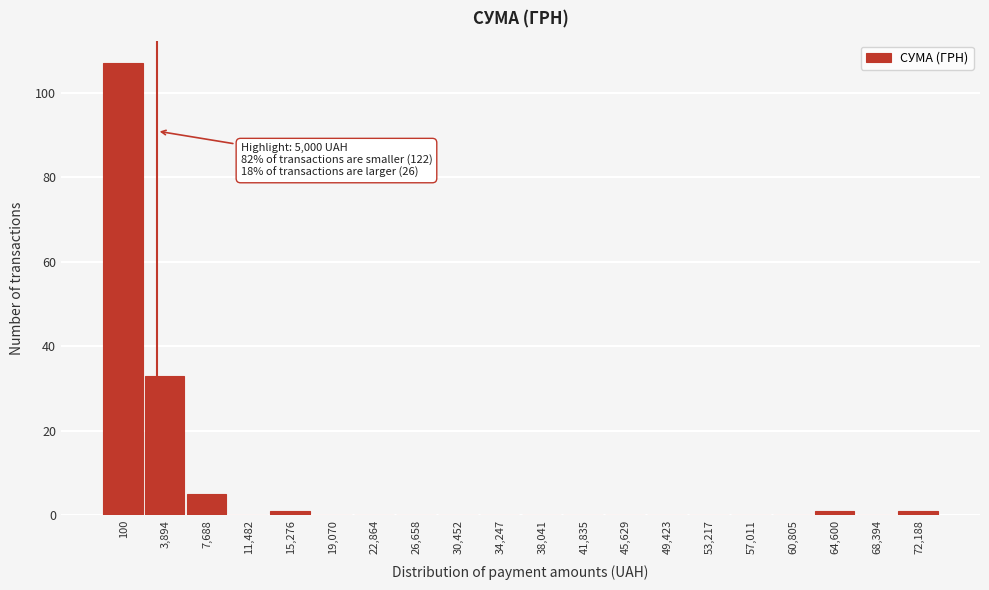

Reading left to right, list all the values displayed in this chart.

100=107	3,894=33	7,688=5	11,482=0	15,276=1	19,070=0	22,864=0	26,658=0	30,452=0	34,247=0	38,041=0	41,835=0	45,629=0	49,423=0	53,217=0	57,011=0	60,805=0	64,600=1	68,394=0	72,188=1